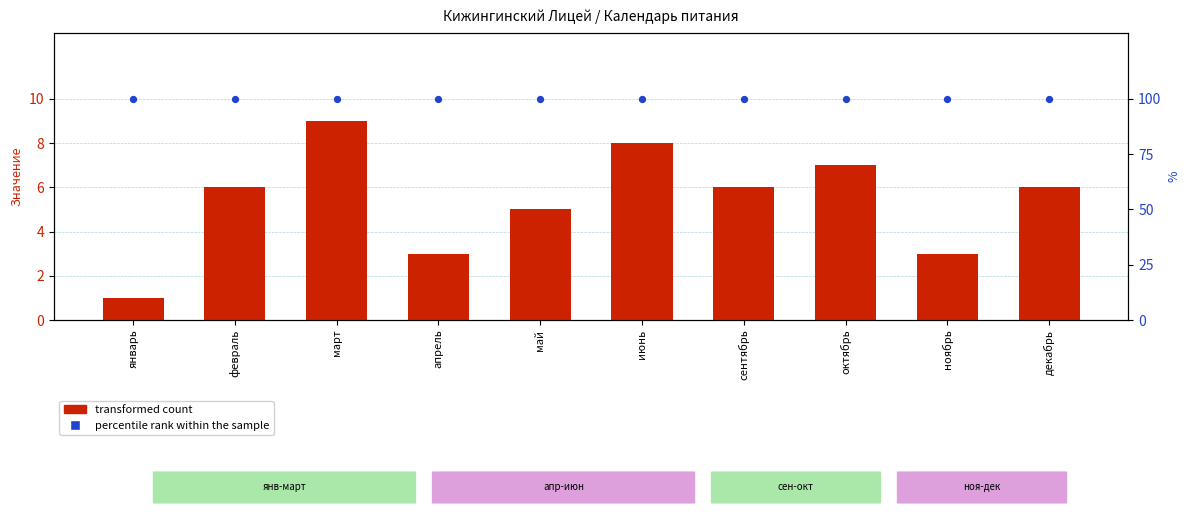

Which series has the widest spread of Y values?

transformed count